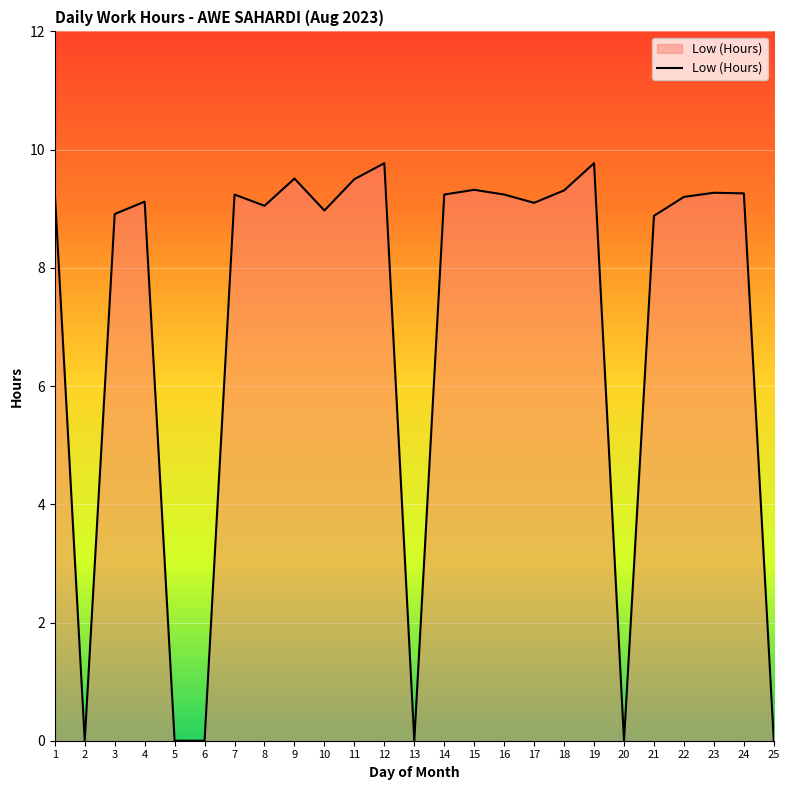

What is the maximum value shown in the chart?

9.8